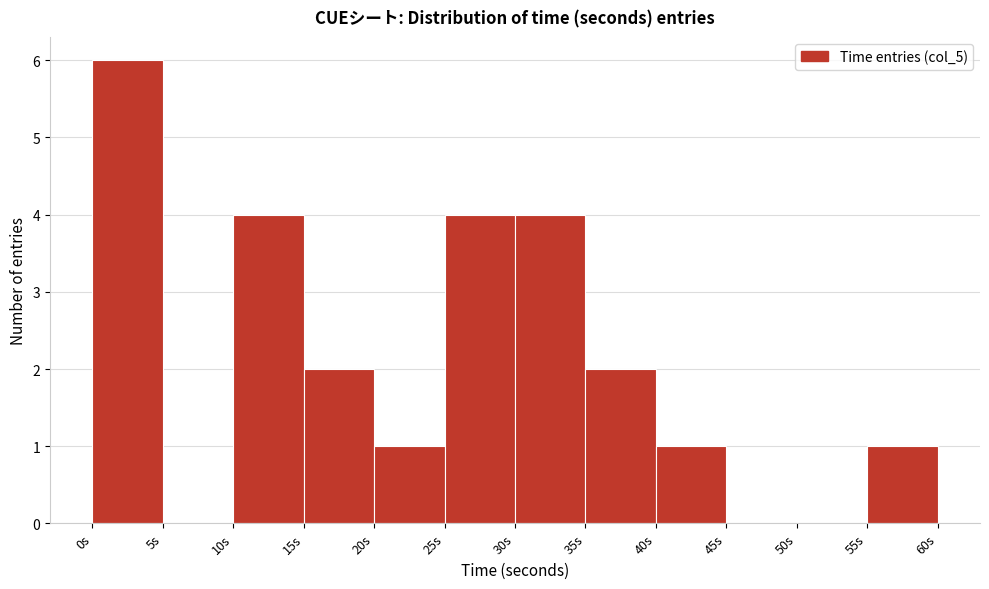

Over which range of the x-axis is the bar tallest?

0 to 5